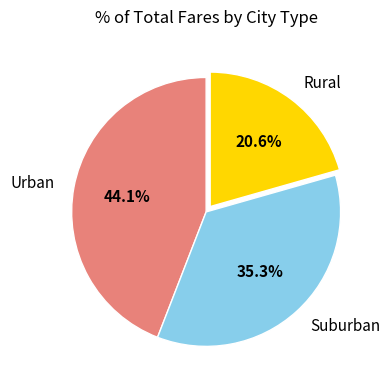

Count the number of slices in the pie.

3